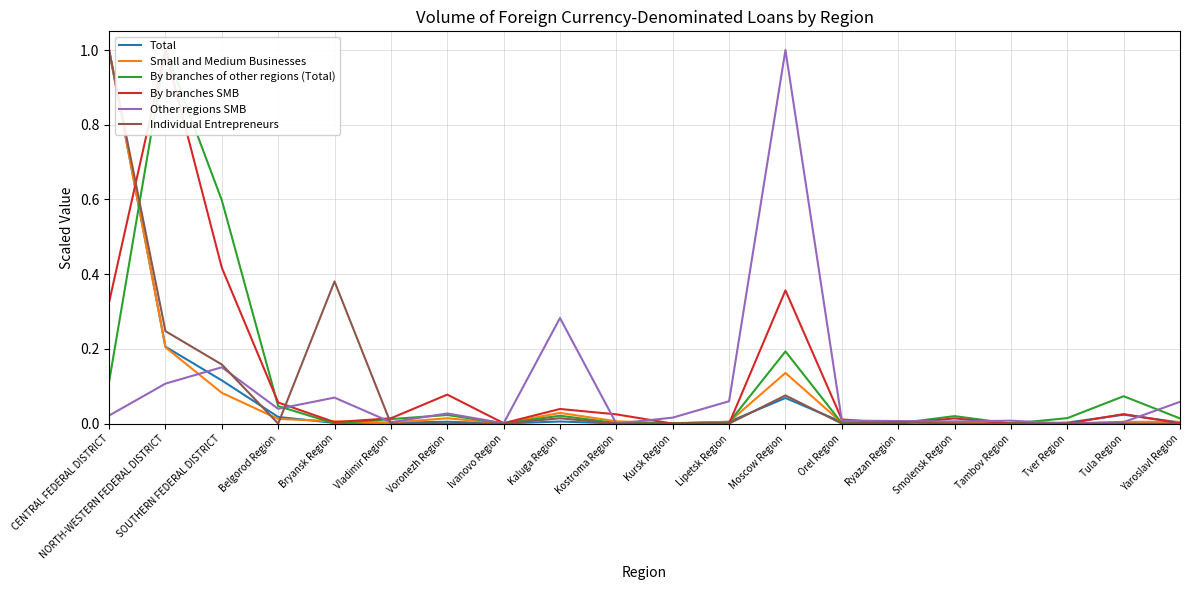

At which category is the sum across all series the highest?

CENTRAL FEDERAL DISTRICT